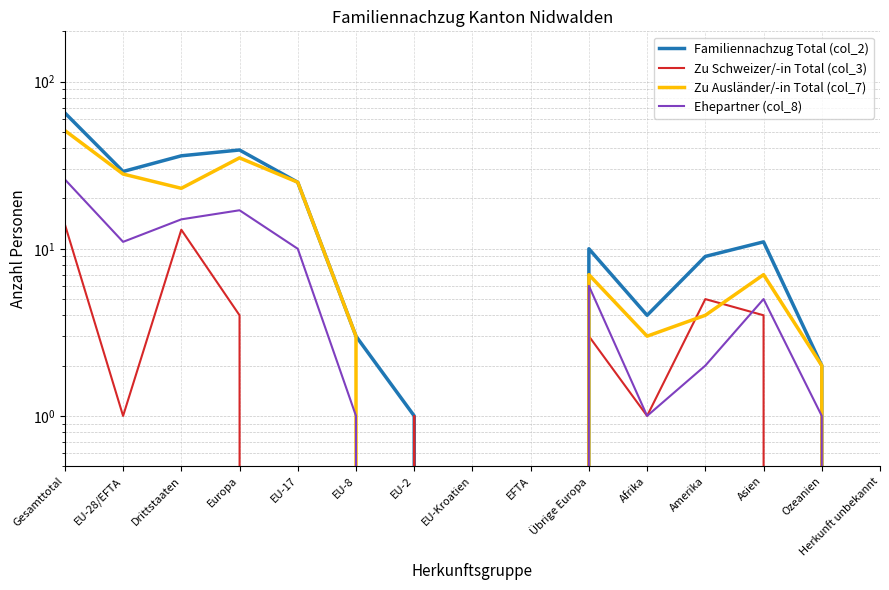

Reading right to left, what are all the values shown in this chart?

Familiennachzug Total (col_2): 0	2	11	9	4	10	0	0	1	3	25	39	36	29	65
Zu Schweizer/-in Total (col_3): 0	0	4	5	1	3	0	0	1	0	0	4	13	1	14
Zu Ausländer/-in Total (col_7): 0	2	7	4	3	7	0	0	0	3	25	35	23	28	51
Ehepartner (col_8): 0	1	5	2	1	6	0	0	0	1	10	17	15	11	26